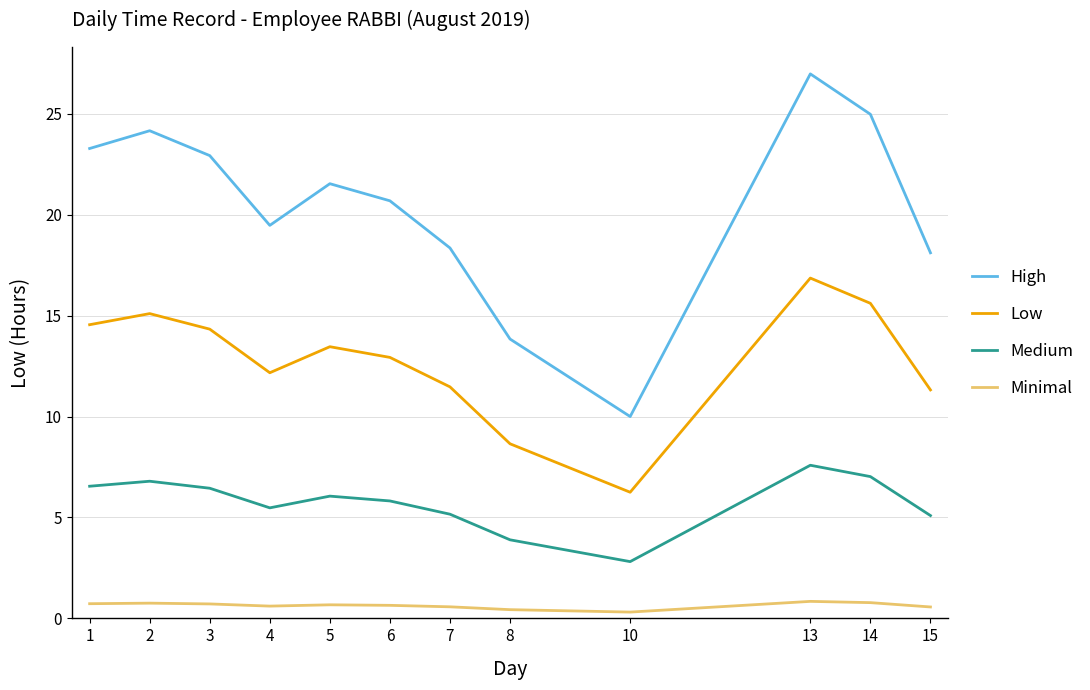

What is the sum of all Medium values?

68.7